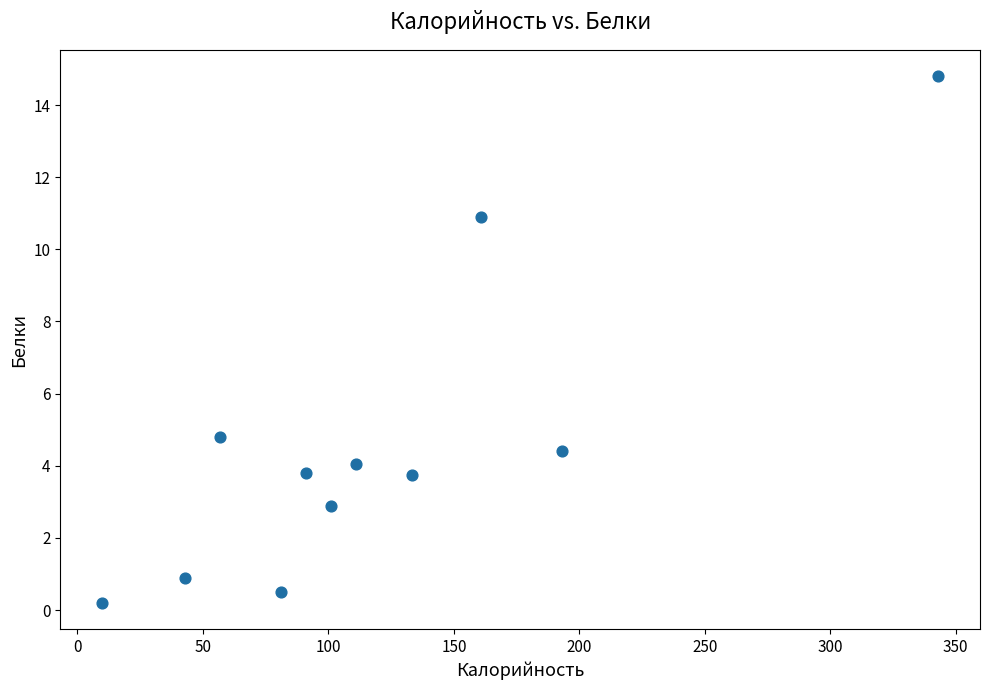

What is the range of Y values (max minus min)?

14.6